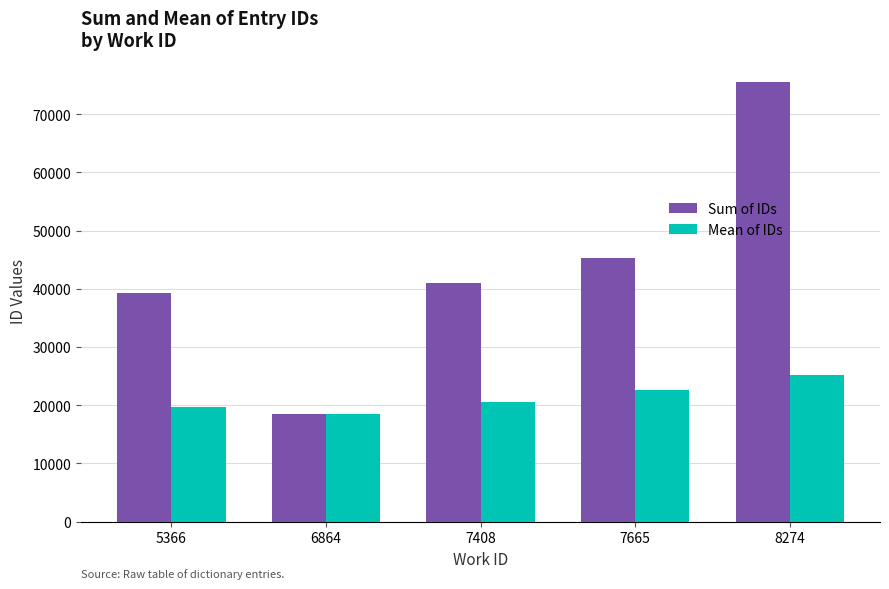

Which series changed the most between 6864 and 7408?

Sum of IDs